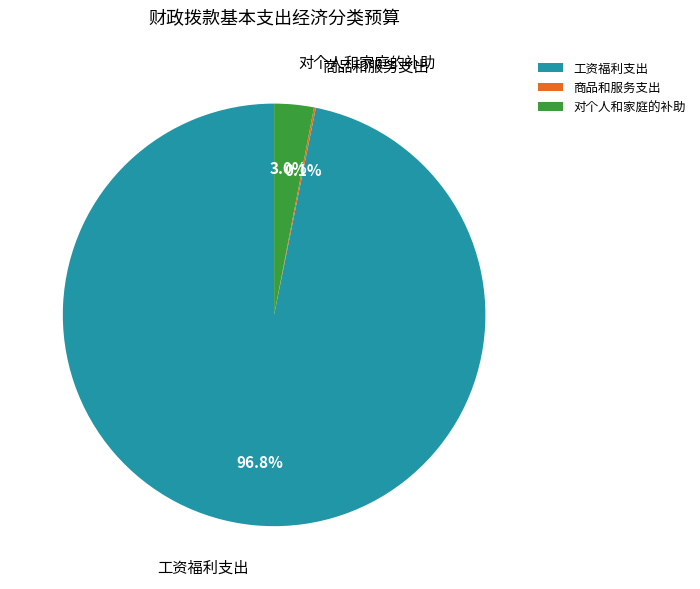

What percentage is the 对个人和家庭的补助 slice, to the nearest percent?

3%